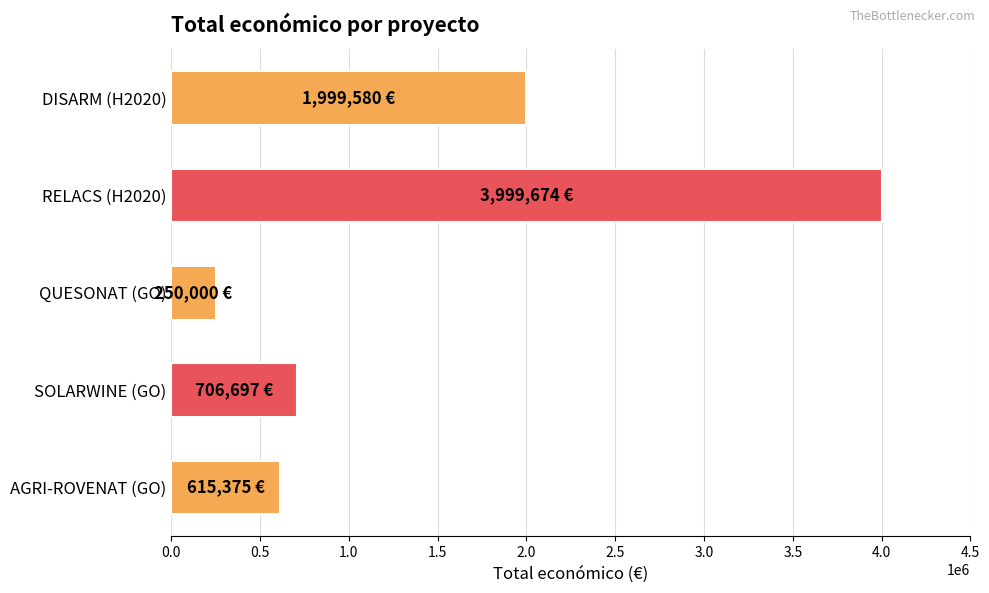

Reading bottom to top, extract all data points from this chart.

AGRI-ROVENAT (GO)=615375	SOLARWINE (GO)=706697	QUESONAT (GO)=250000	RELACS (H2020)=3999674	DISARM (H2020)=1999580